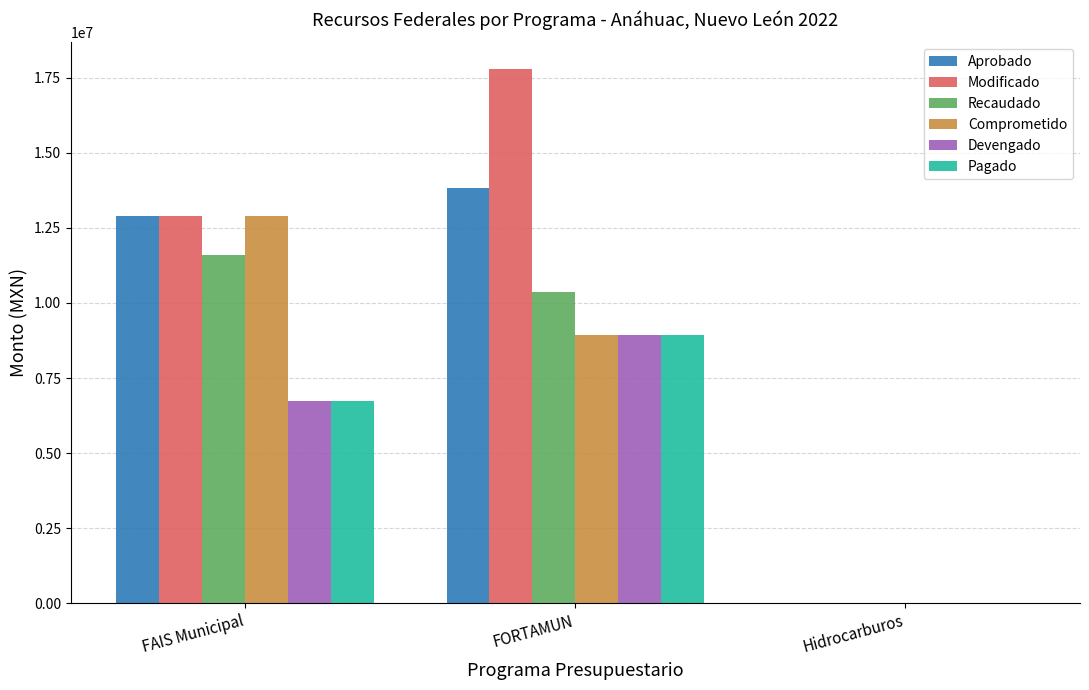

Which category has the highest value across all series?

FORTAMUN